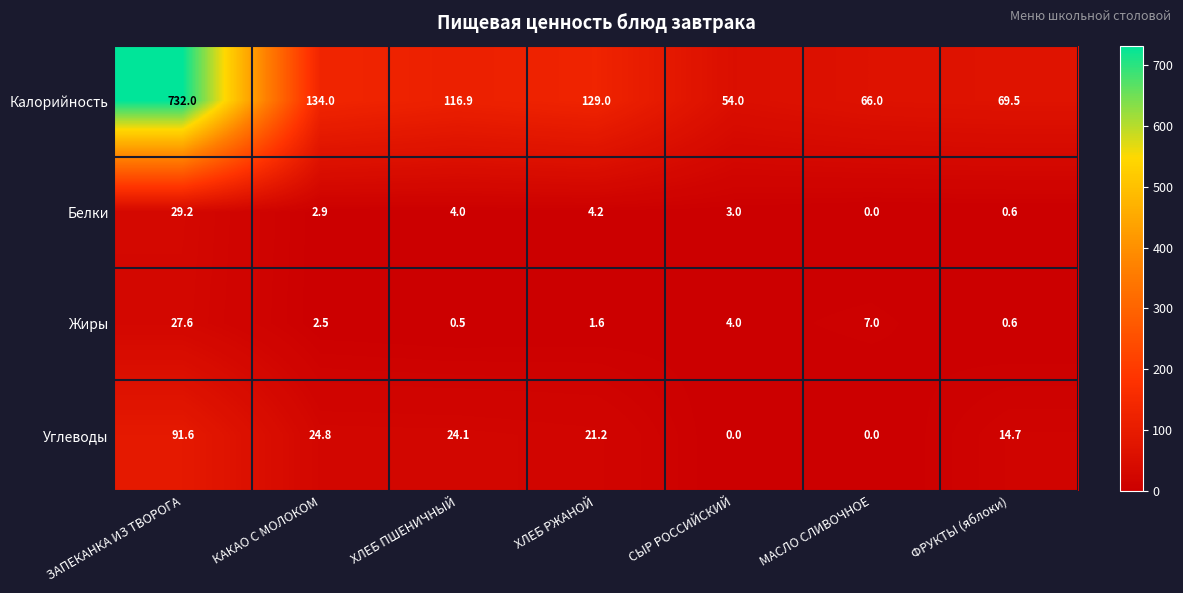

Reading left to right, list all the values displayed in this chart.

Калорийность: ЗАПЕКАНКА ИЗ ТВОРОГА=732.0	КАКАО С МОЛОКОМ=134.0	ХЛЕБ ПШЕНИЧНЫЙ=116.9	ХЛЕБ РЖАНОЙ=129.0	СЫР РОССИЙСКИЙ=54.0	МАСЛО СЛИВОЧНОЕ=66.0	ФРУКТЫ (яблоки)=69.5
Белки: ЗАПЕКАНКА ИЗ ТВОРОГА=29.2	КАКАО С МОЛОКОМ=2.9	ХЛЕБ ПШЕНИЧНЫЙ=4.0	ХЛЕБ РЖАНОЙ=4.2	СЫР РОССИЙСКИЙ=3.0	МАСЛО СЛИВОЧНОЕ=0.0	ФРУКТЫ (яблоки)=0.6
Жиры: ЗАПЕКАНКА ИЗ ТВОРОГА=27.6	КАКАО С МОЛОКОМ=2.5	ХЛЕБ ПШЕНИЧНЫЙ=0.5	ХЛЕБ РЖАНОЙ=1.6	СЫР РОССИЙСКИЙ=4.0	МАСЛО СЛИВОЧНОЕ=7.0	ФРУКТЫ (яблоки)=0.6
Углеводы: ЗАПЕКАНКА ИЗ ТВОРОГА=91.6	КАКАО С МОЛОКОМ=24.8	ХЛЕБ ПШЕНИЧНЫЙ=24.1	ХЛЕБ РЖАНОЙ=21.2	СЫР РОССИЙСКИЙ=0.0	МАСЛО СЛИВОЧНОЕ=0.0	ФРУКТЫ (яблоки)=14.7